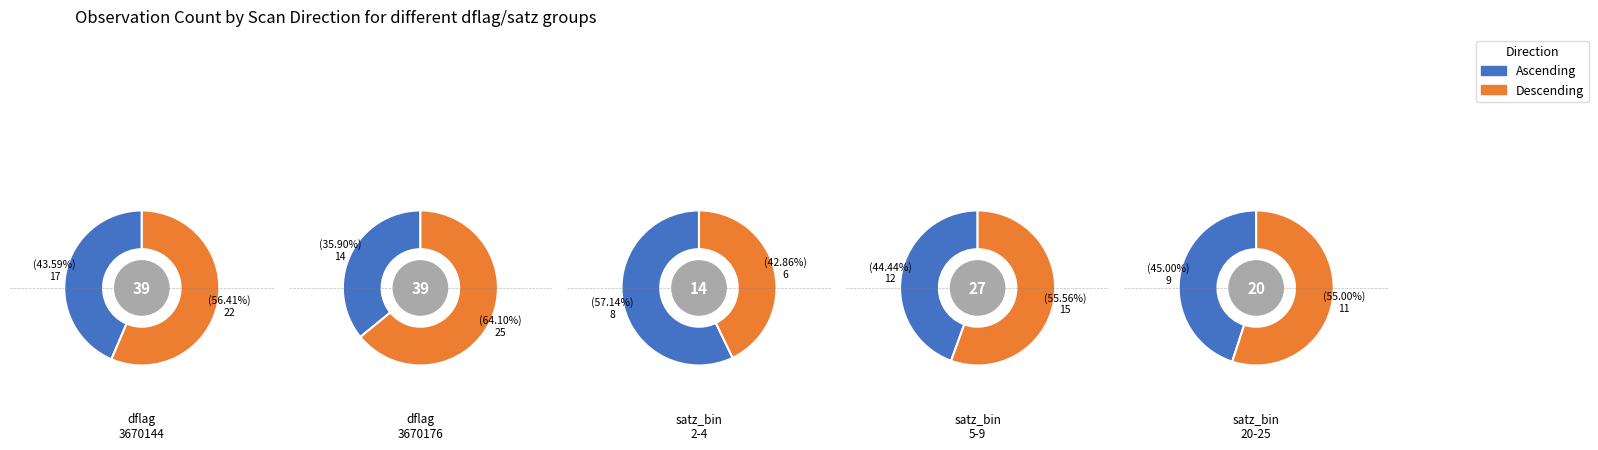

Count the number of slices in the pie.

2